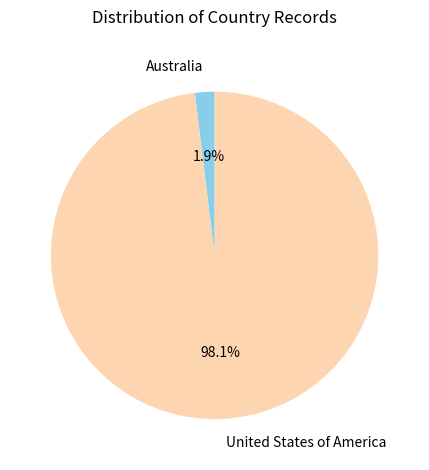

Rank the categories by value from lowest to highest.

Australia, United States of America